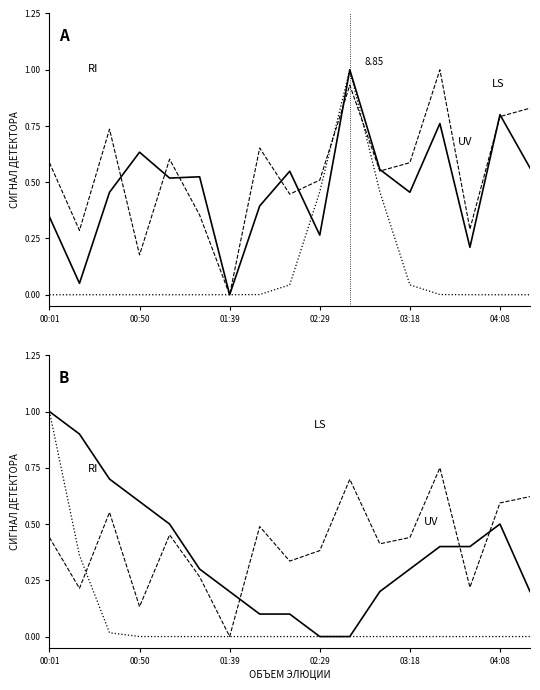

Where is RI nearest to the value 0?

02:29